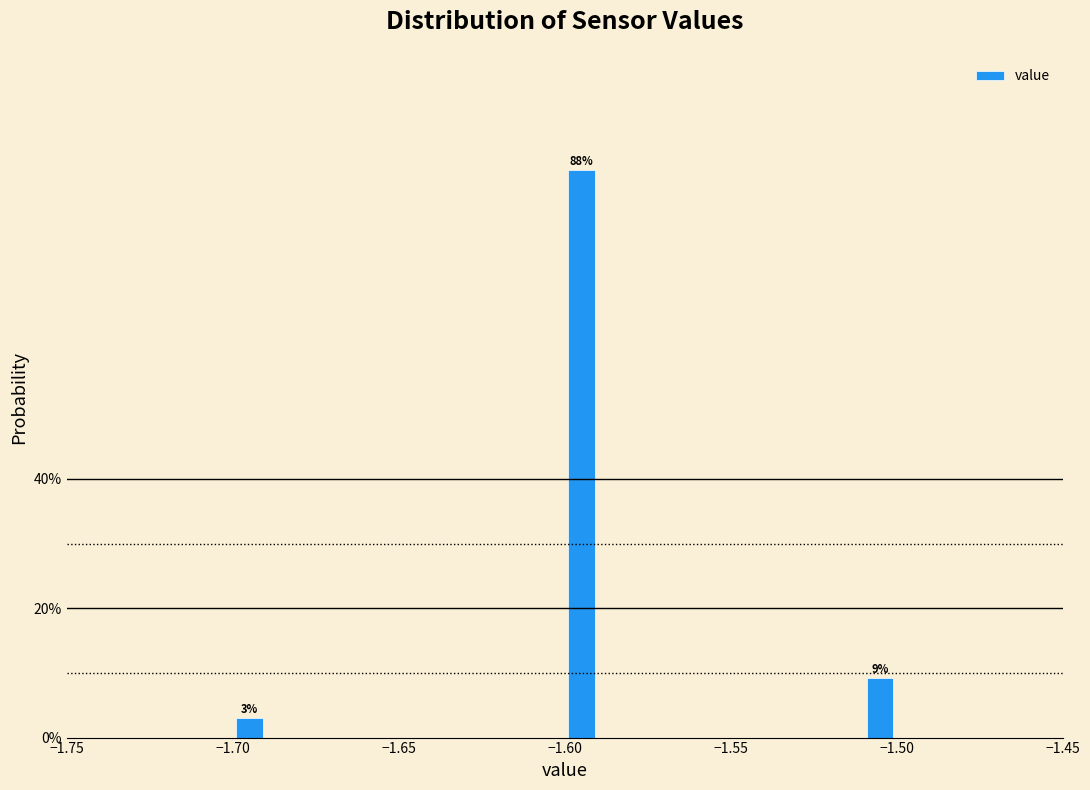

Read against the x-axis, roughly where is the centre of the tallest bar?

-1.595